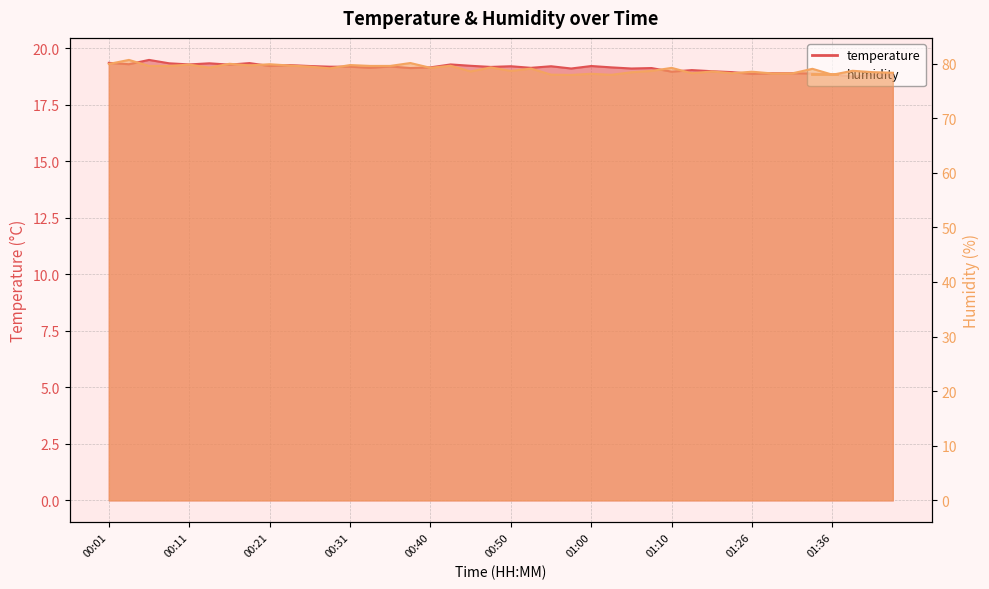

Does the chart have visible grid lines?

Yes